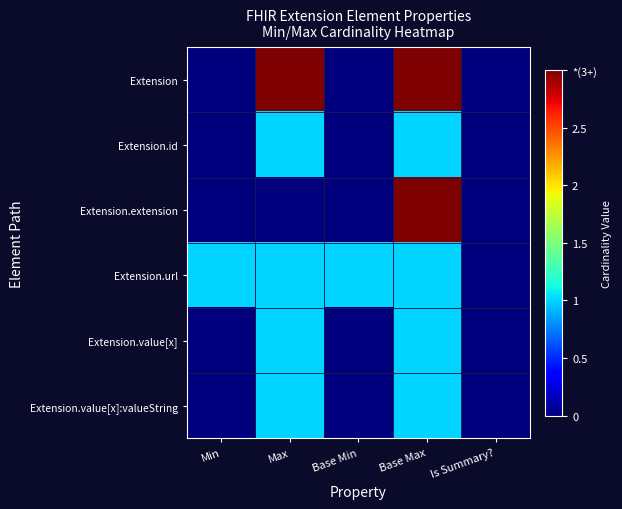

Reading left to right, extract all data points from this chart.

Extension: Min=0	Max=3	Base Min=0	Base Max=3	Is Summary?=0
Extension.id: Min=0	Max=1	Base Min=0	Base Max=1	Is Summary?=0
Extension.extension: Min=0	Max=0	Base Min=0	Base Max=3	Is Summary?=0
Extension.url: Min=1	Max=1	Base Min=1	Base Max=1	Is Summary?=0
Extension.value[x]: Min=0	Max=1	Base Min=0	Base Max=1	Is Summary?=0
Extension.value[x]:valueString: Min=0	Max=1	Base Min=0	Base Max=1	Is Summary?=0